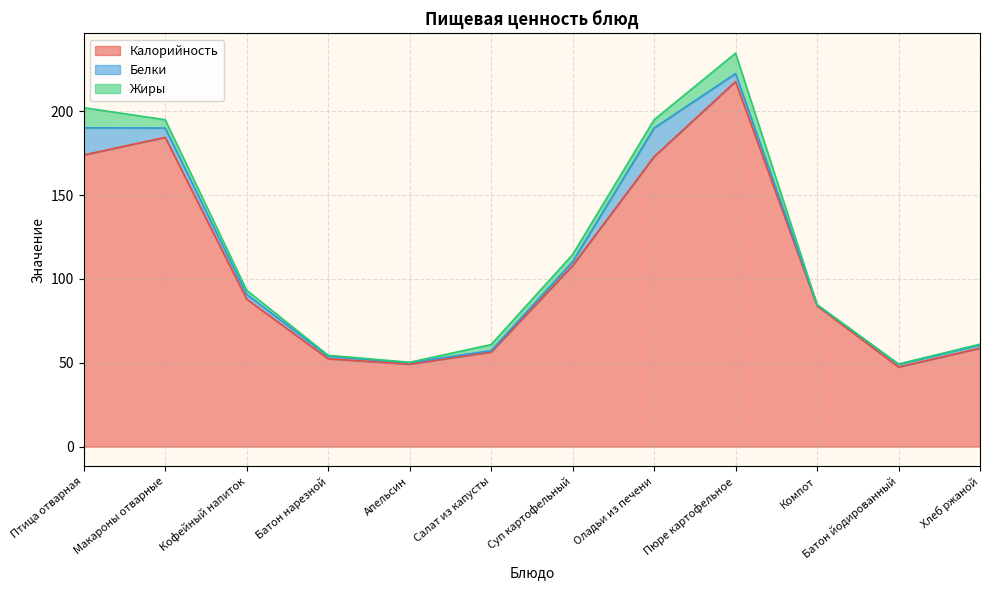

What position from the left is Кофейный напиток?

3